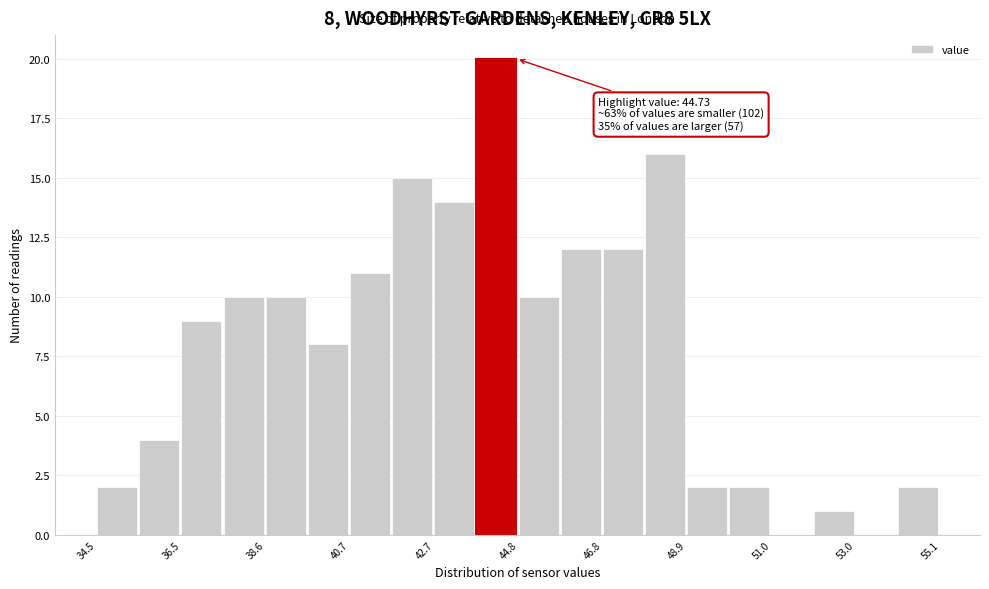

Around what value on the x-axis is the tallest bar? Give the approximate position of its centre, as read against the axis.

44.0